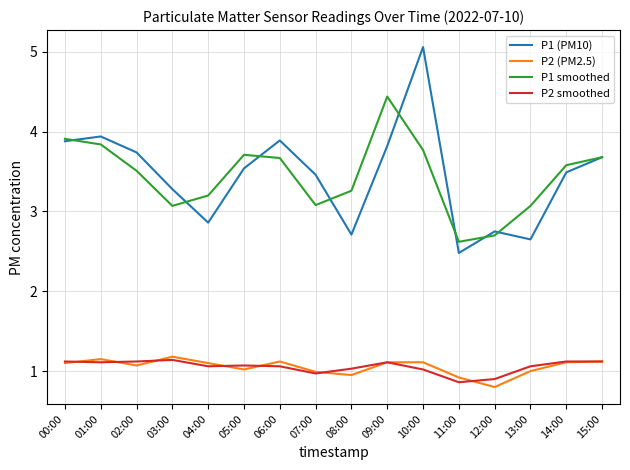

Which category has the lowest value in the P2 smoothed series?

11:00